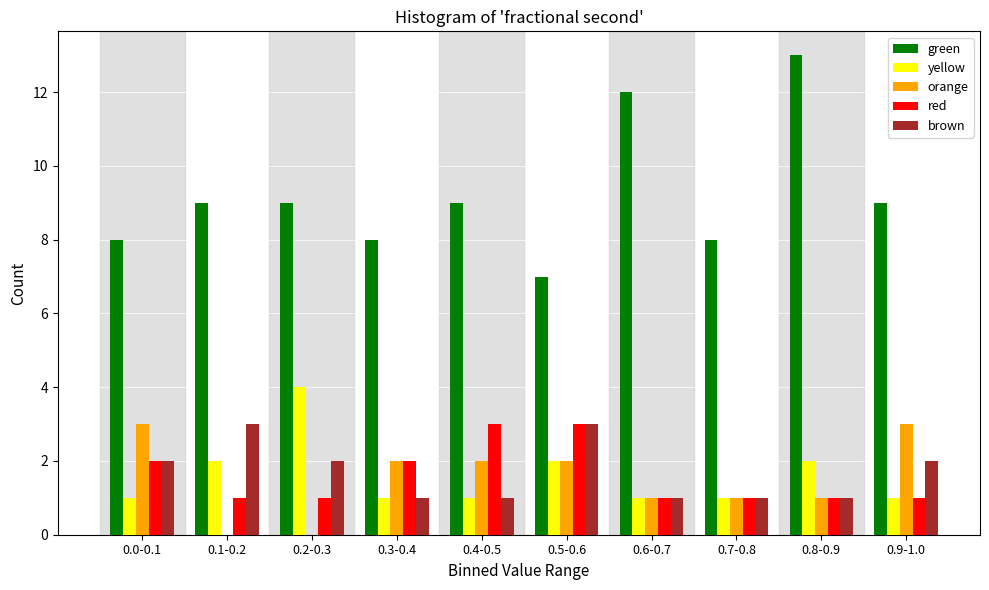

What is the total value across all series at 0.4-0.5?

16